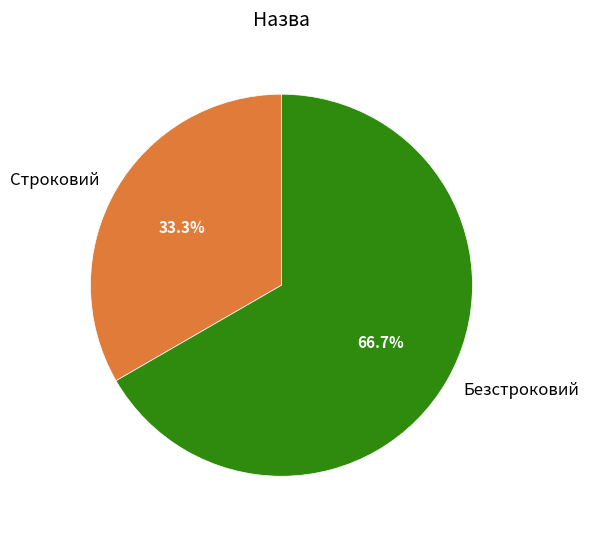

Between Безстроковий and Строковий, which is larger?

Безстроковий